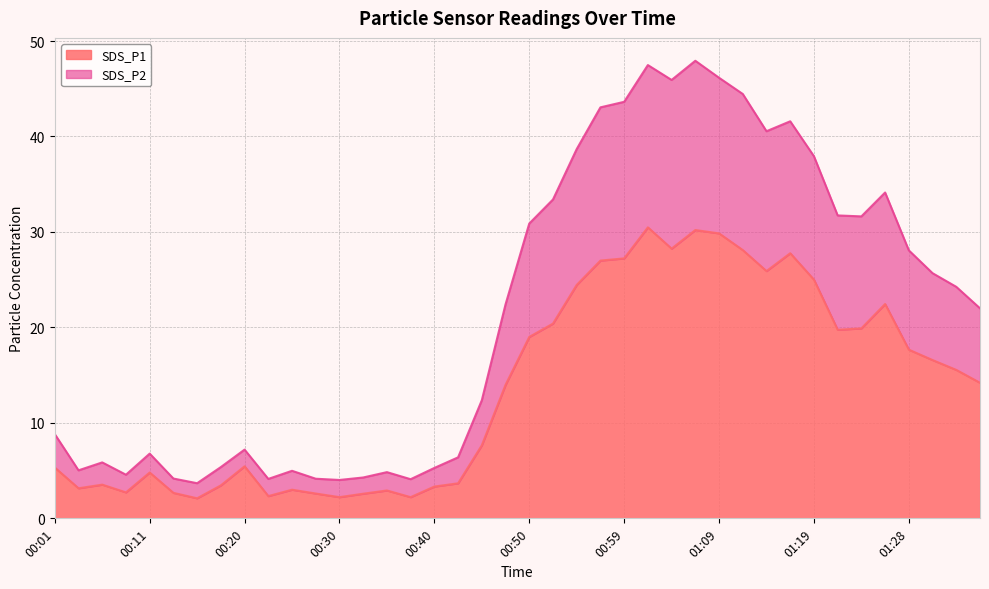

True or false: SDS_P2 has more than 0 points higher than both neighbors.

True